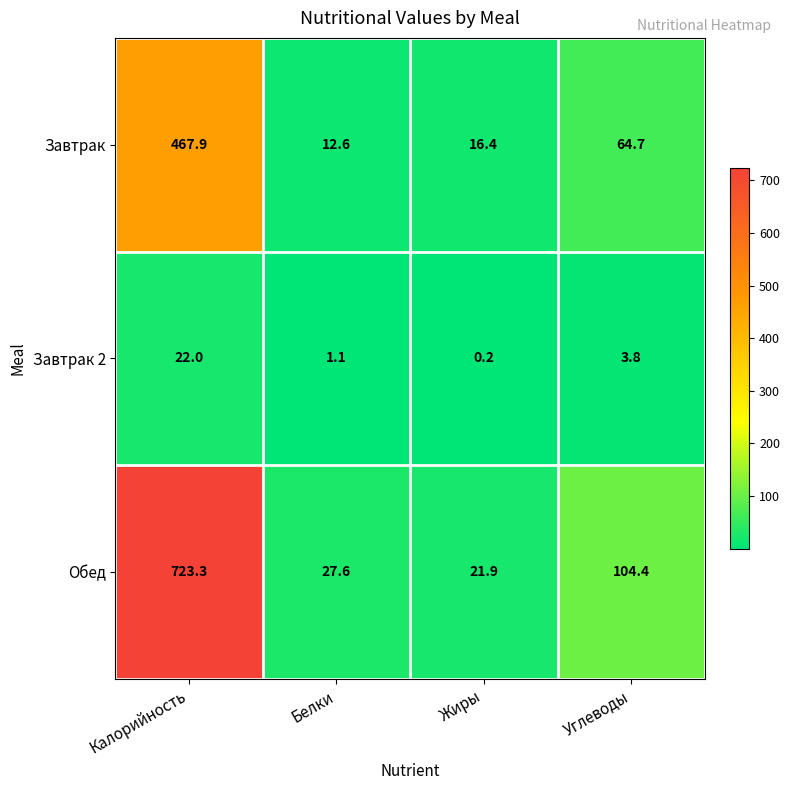

What is the spread (max minus min) of values at Углеводы?

100.6